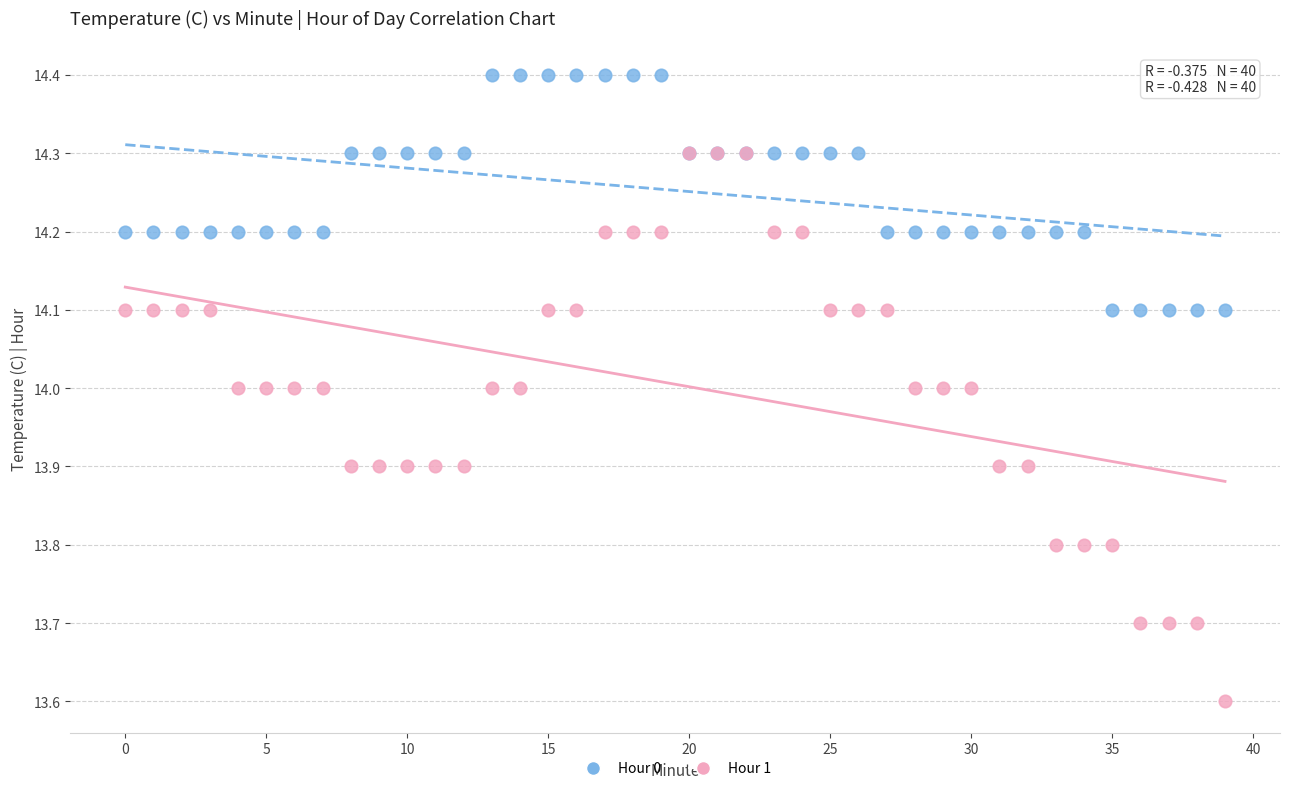

In the Hour 1 series, what Y value is closest to 13?

13.6